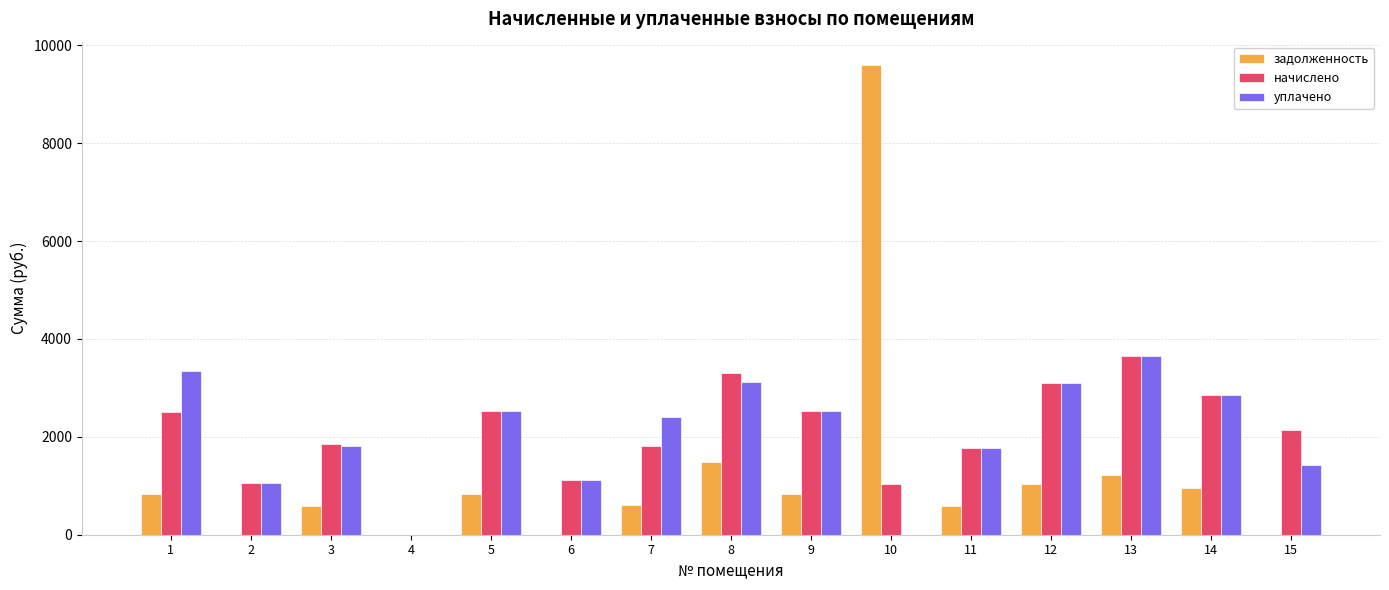

Are the bars grouped side by side (vs. stacked)?

Yes